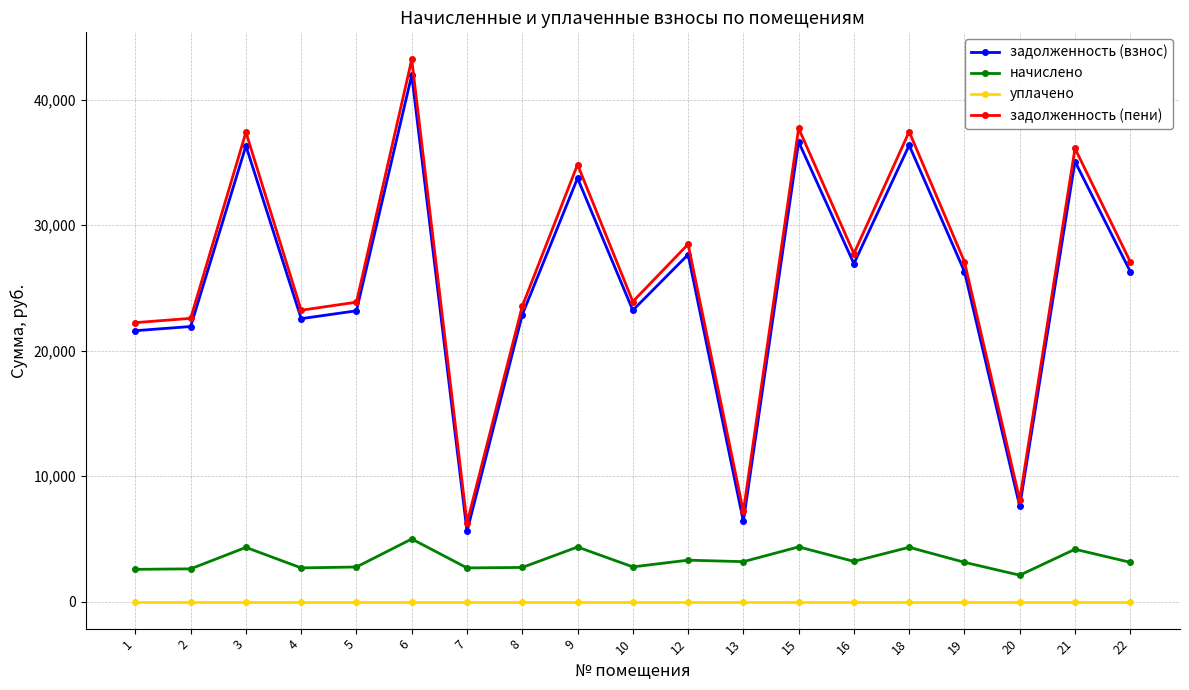

True or false: задолженность (пени) and задолженность (взнос) intersect in this chart.

False